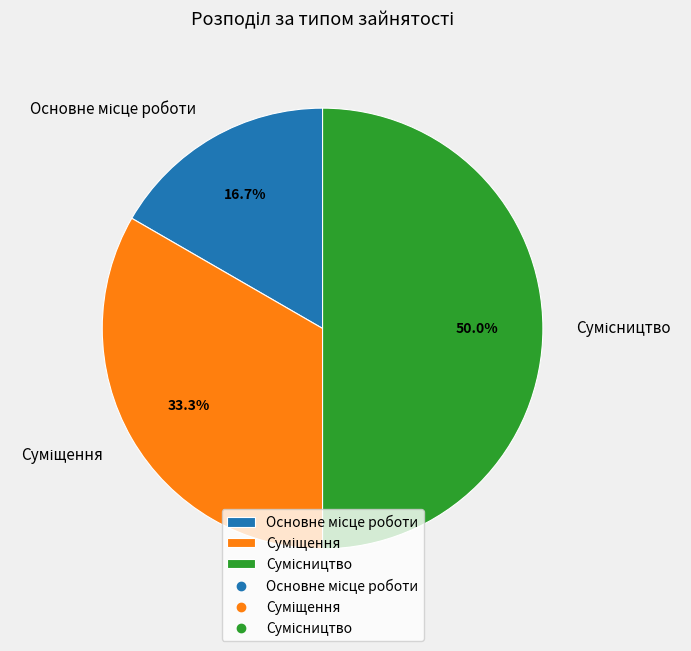

Does Основне місце роботи account for over 50% of the chart?

No